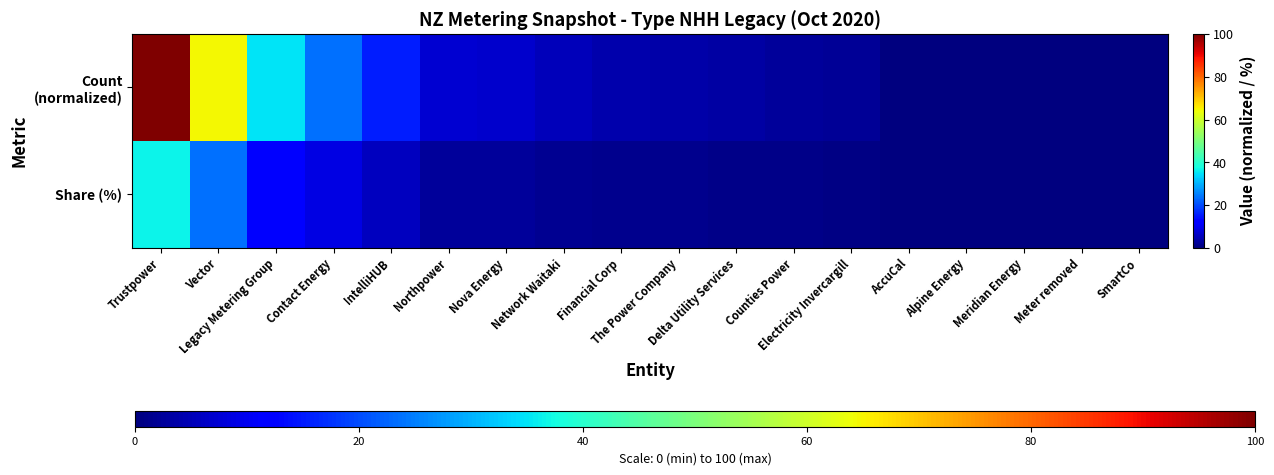

Which has a higher value, Legacy Metering Group or Electricity Invercargill?

Legacy Metering Group